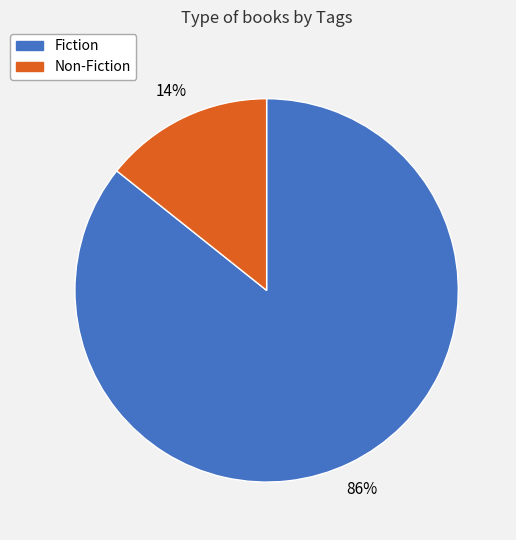

Do Fiction and Non-Fiction together represent more than half of the pie?

Yes